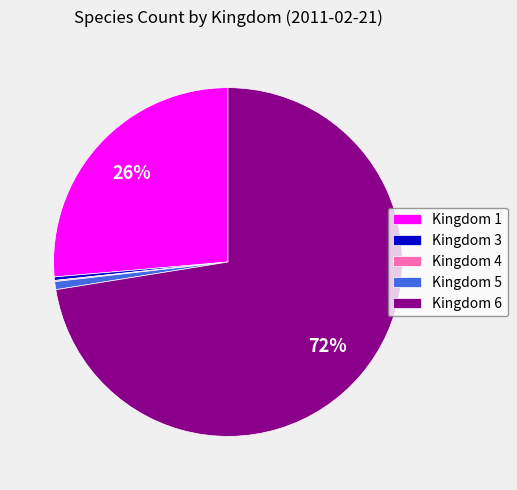

Between Kingdom 5 and Kingdom 1, which is larger?

Kingdom 1